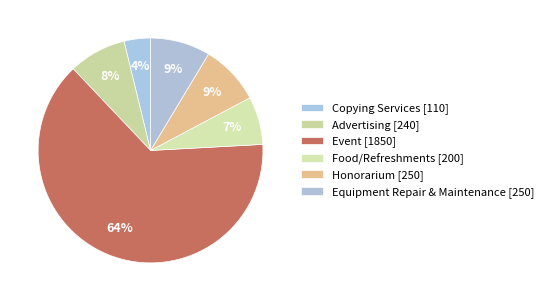

The Honorarium slice represents 9% of the pie. True or false?

True